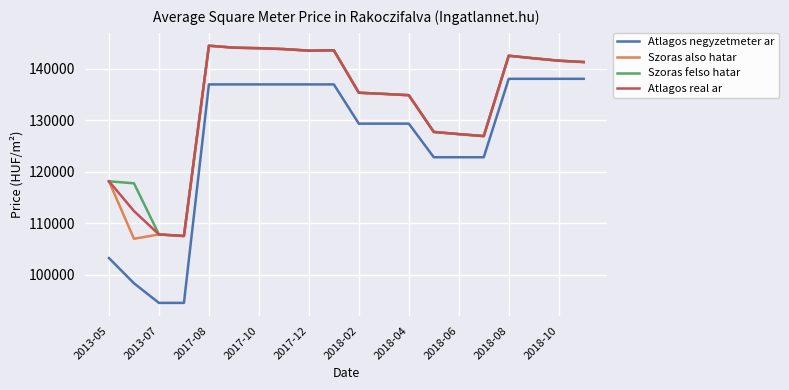

True or false: Atlagos negyzetmeter ar and Atlagos real ar intersect in this chart.

False